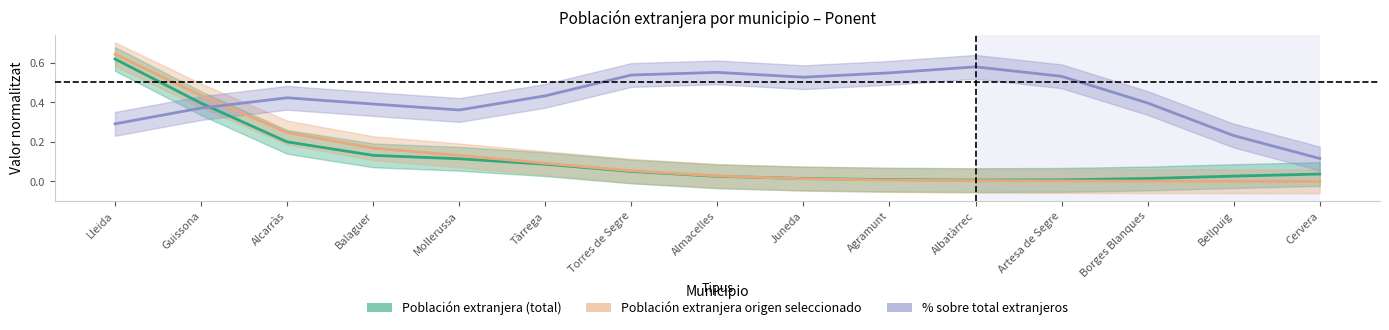

How many interior local valleys does the % sobre total extranjeros series have?

2